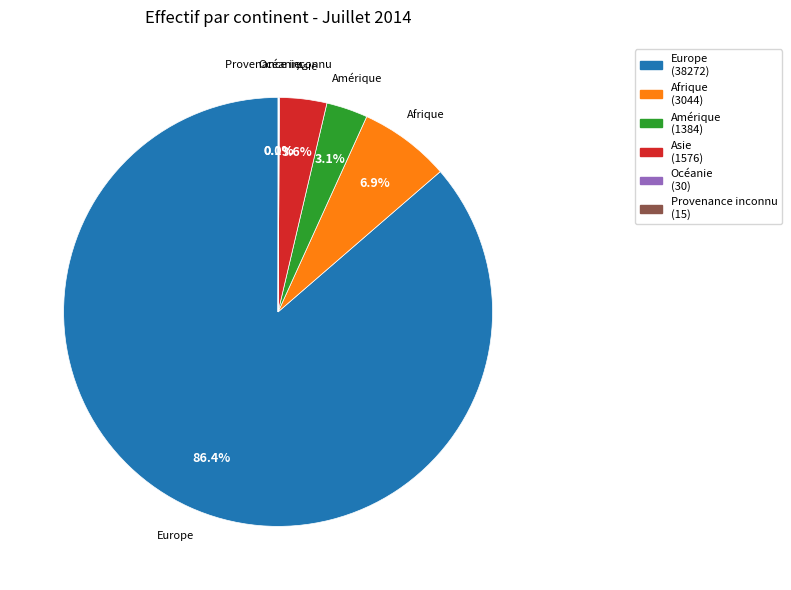

Which slice represents more than half of the pie?

Europe